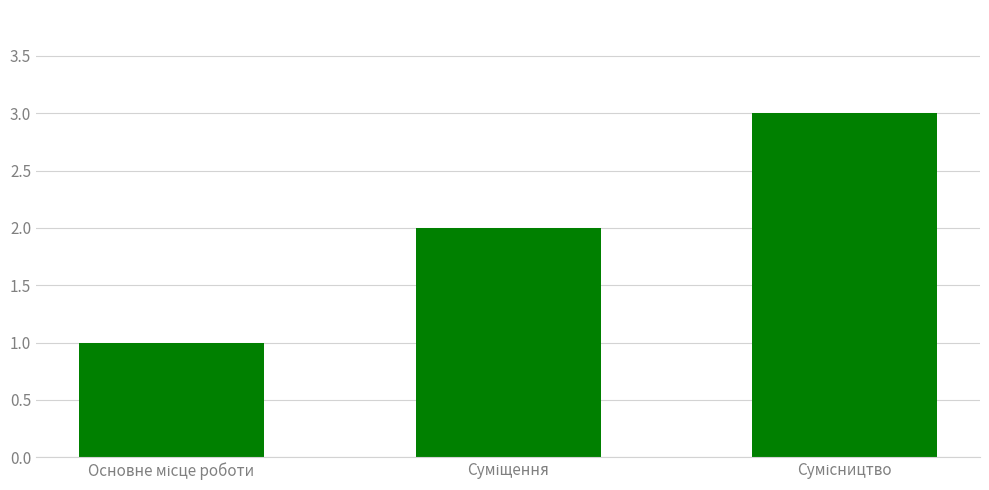

What is the difference between the maximum and second lowest values?

1